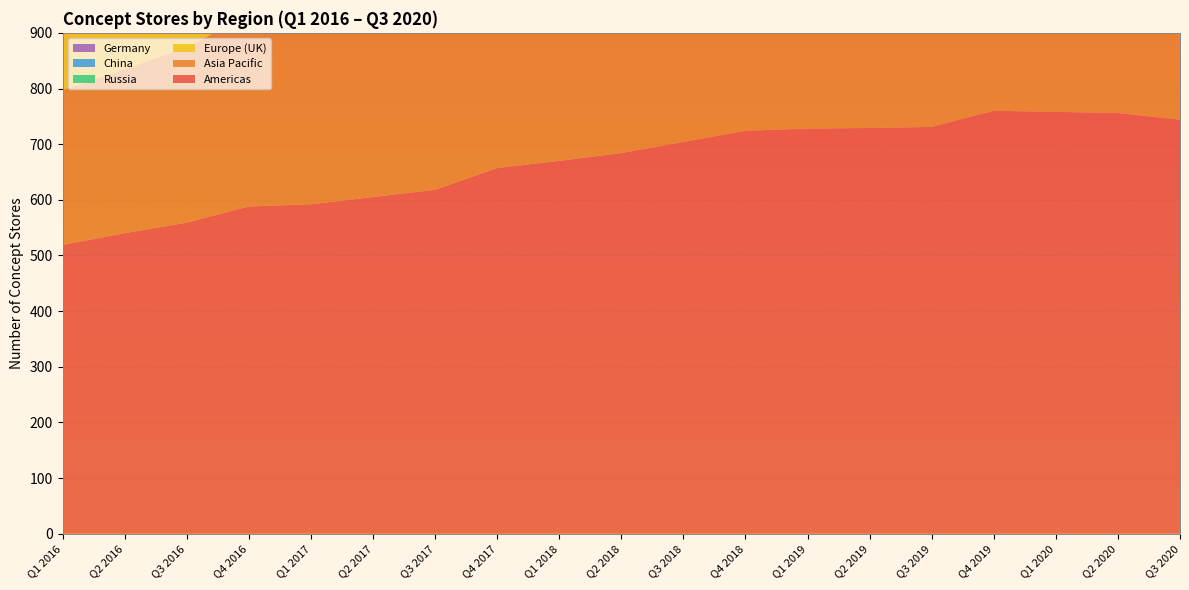

Reading left to right, list all the values displayed in this chart.

Americas: Q1 2016=519	Q2 2016=540	Q3 2016=559	Q4 2016=588	Q1 2017=592	Q2 2017=605	Q3 2017=618	Q4 2017=657	Q1 2018=670	Q2 2018=684	Q3 2018=704	Q4 2018=724	Q1 2019=728	Q2 2019=729	Q3 2019=731	Q4 2019=760	Q1 2020=758	Q2 2020=756	Q3 2020=744
Asia Pacific: Q1 2016=278	Q2 2016=294	Q3 2016=315	Q4 2016=344	Q1 2017=369	Q2 2017=393	Q3 2017=416	Q4 2017=442	Q1 2018=458	Q2 2018=482	Q3 2018=502	Q4 2018=517	Q1 2019=529	Q2 2019=541	Q3 2019=544	Q4 2019=551	Q1 2020=547	Q2 2020=542	Q3 2020=532
Europe (UK): Q1 2016=198	Q2 2016=205	Q3 2016=217	Q4 2016=228	Q1 2017=230	Q2 2017=230	Q3 2017=233	Q4 2017=234	Q1 2018=233	Q2 2018=233	Q3 2018=233	Q4 2018=236	Q1 2019=233	Q2 2019=233	Q3 2019=231	Q4 2019=230	Q1 2020=222	Q2 2020=216	Q3 2020=217
Russia: Q1 2016=203	Q2 2016=200	Q3 2016=205	Q4 2016=208	Q1 2017=206	Q2 2017=209	Q3 2017=206	Q4 2017=201	Q1 2018=200	Q2 2018=200	Q3 2018=200	Q4 2018=201	Q1 2019=198	Q2 2019=195	Q3 2019=186	Q4 2019=184	Q1 2020=186	Q2 2020=182	Q3 2020=173
China: Q1 2016=58	Q2 2016=67	Q3 2016=81	Q4 2016=97	Q1 2017=117	Q2 2017=134	Q3 2017=143	Q4 2017=155	Q1 2018=171	Q2 2018=189	Q3 2018=203	Q4 2018=210	Q1 2019=220	Q2 2019=227	Q3 2019=234	Q4 2019=237	Q1 2020=238	Q2 2020=236	Q3 2020=236
Germany: Q1 2016=159	Q2 2016=157	Q3 2016=157	Q4 2016=156	Q1 2017=154	Q2 2017=154	Q3 2017=153	Q4 2017=154	Q1 2018=152	Q2 2018=152	Q3 2018=154	Q4 2018=153	Q1 2019=152	Q2 2019=151	Q3 2019=148	Q4 2019=146	Q1 2020=141	Q2 2020=138	Q3 2020=139